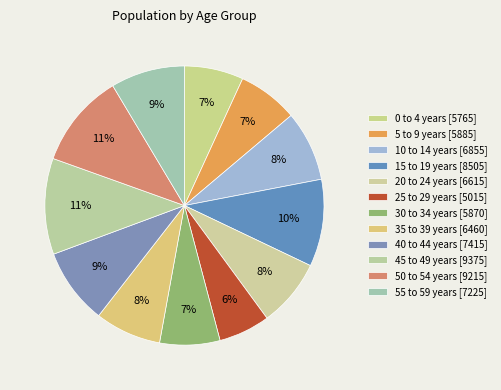

How many segments does this pie chart have?

12